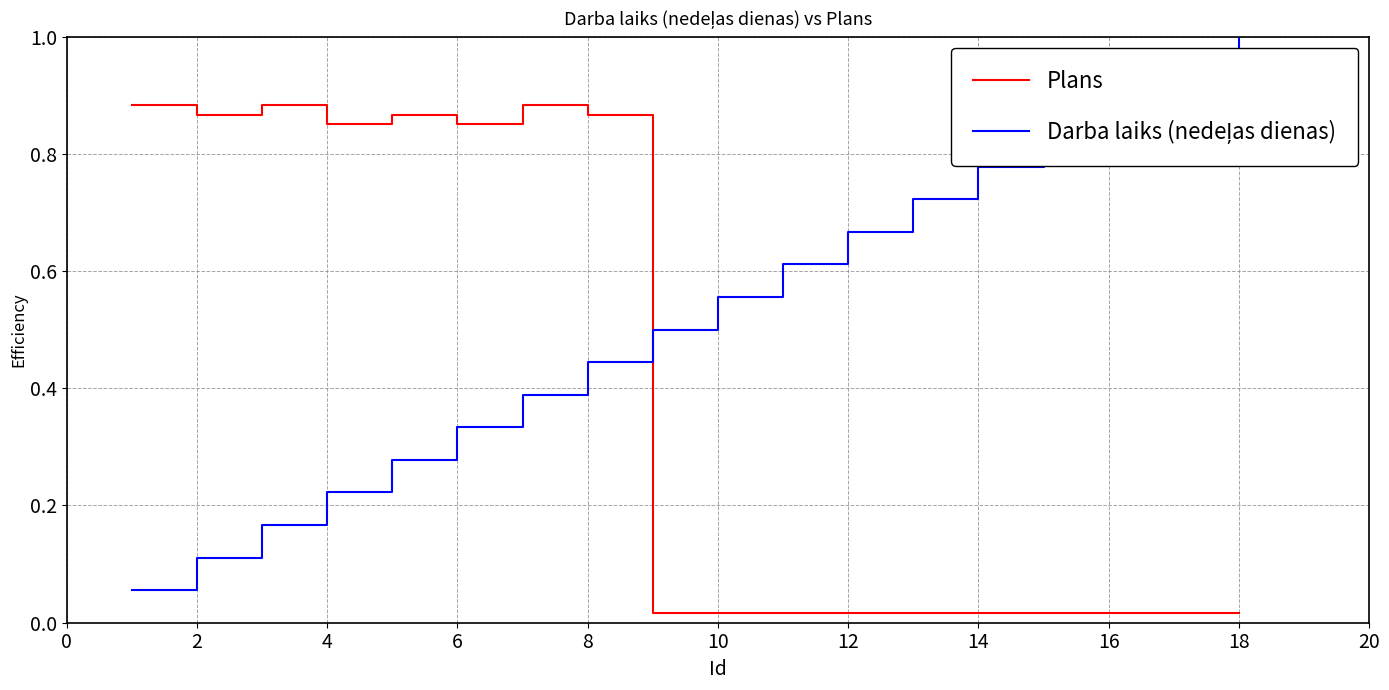

Is this an area chart (filled region under the line)?

No